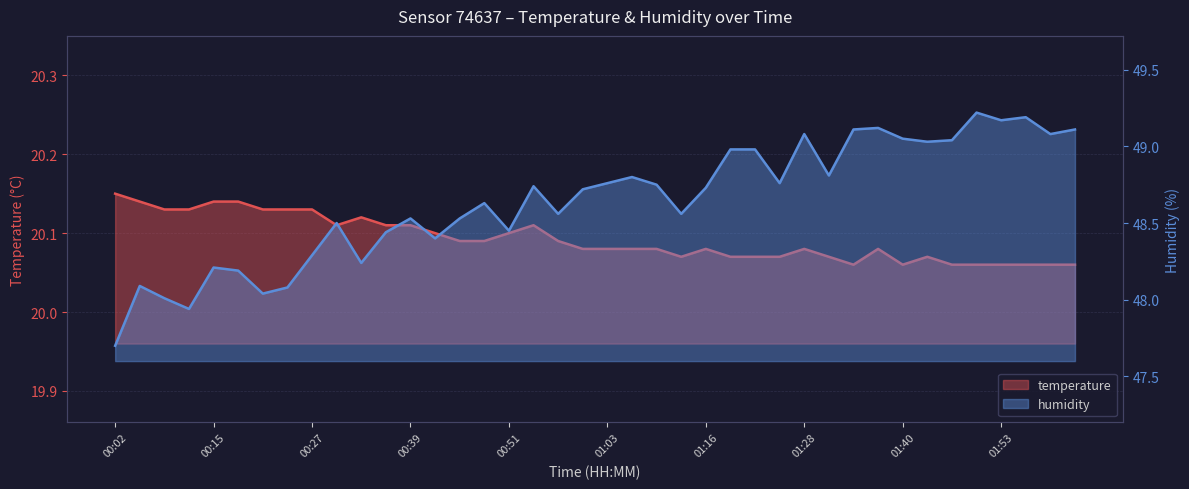

At 01:22, list the series in order from largest to smallest.

humidity, temperature